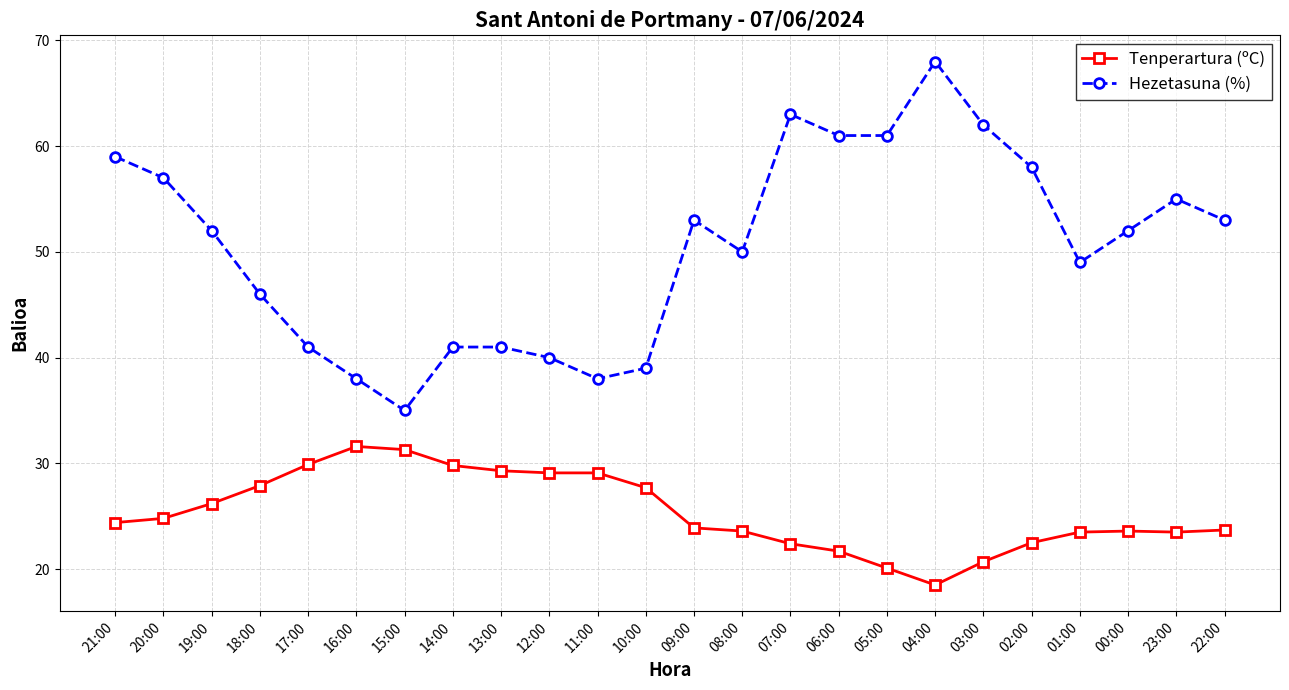

What is the greatest value displayed?

68.0